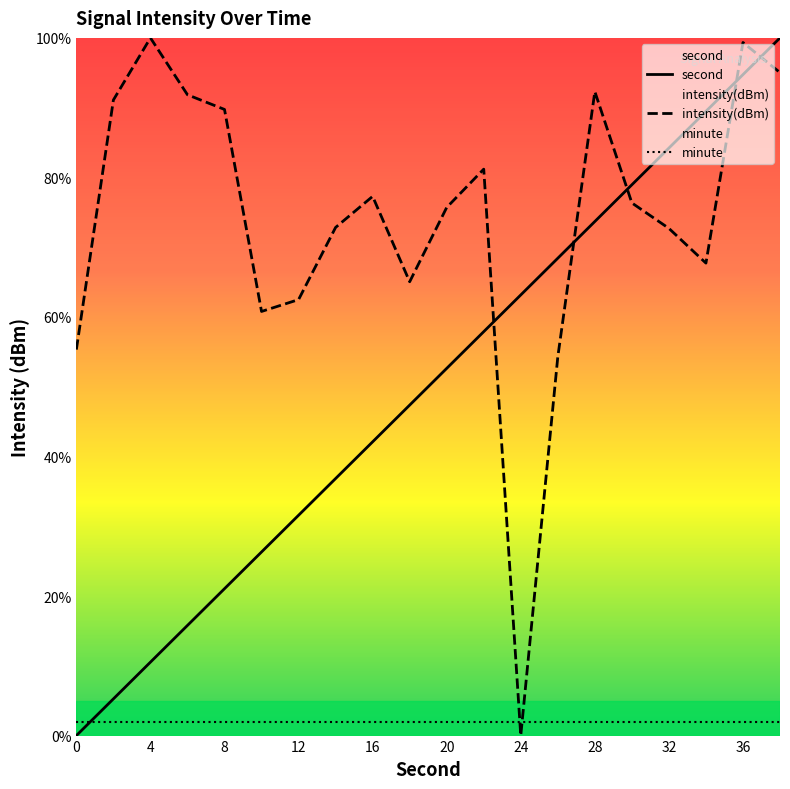

Which series has the largest total across all categories?

intensity(dBm)